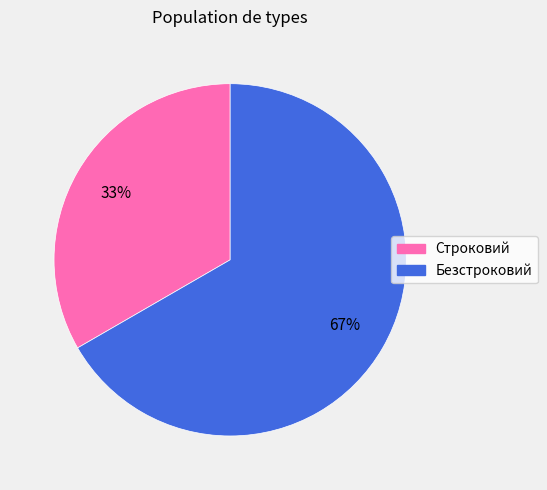

How many segments does this pie chart have?

2